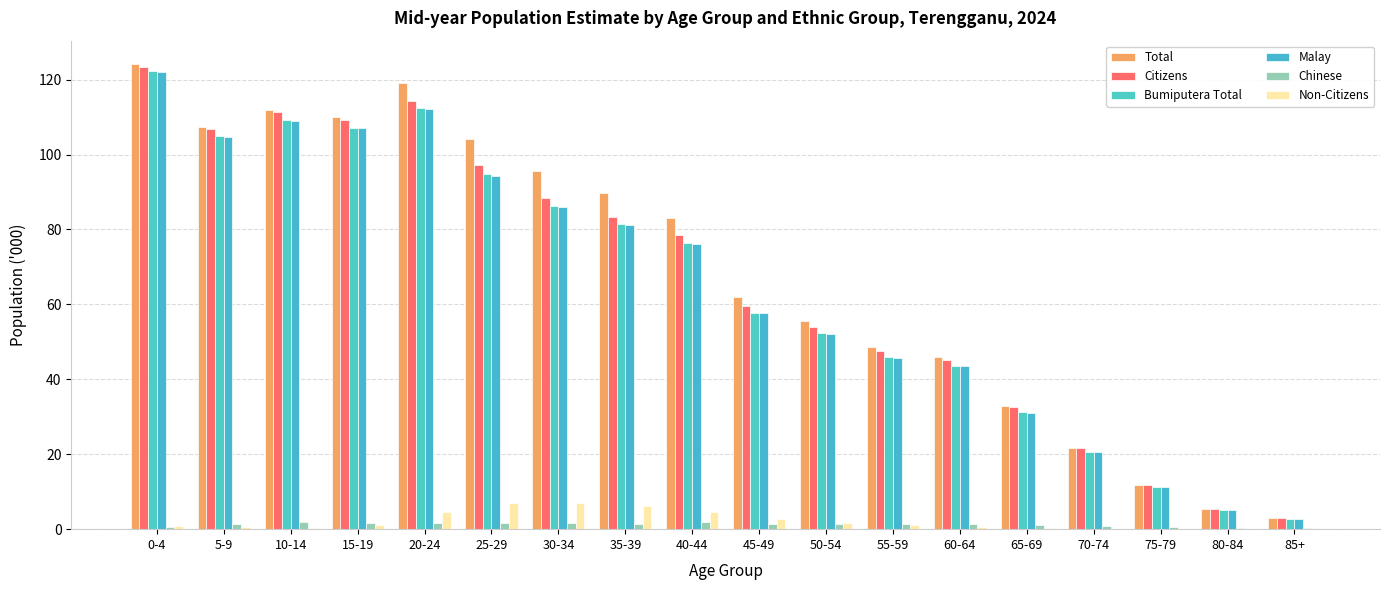

How many data points in Bumiputera Total are above 76?

9